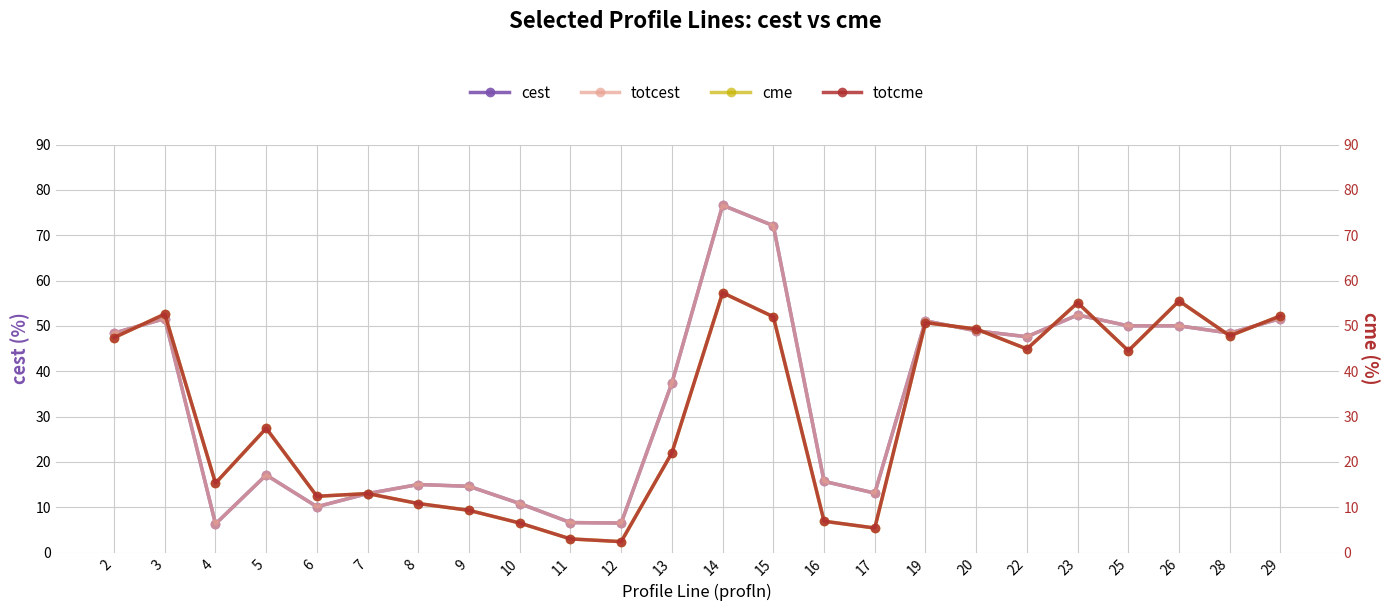

Which series has the largest total across all categories?

cest